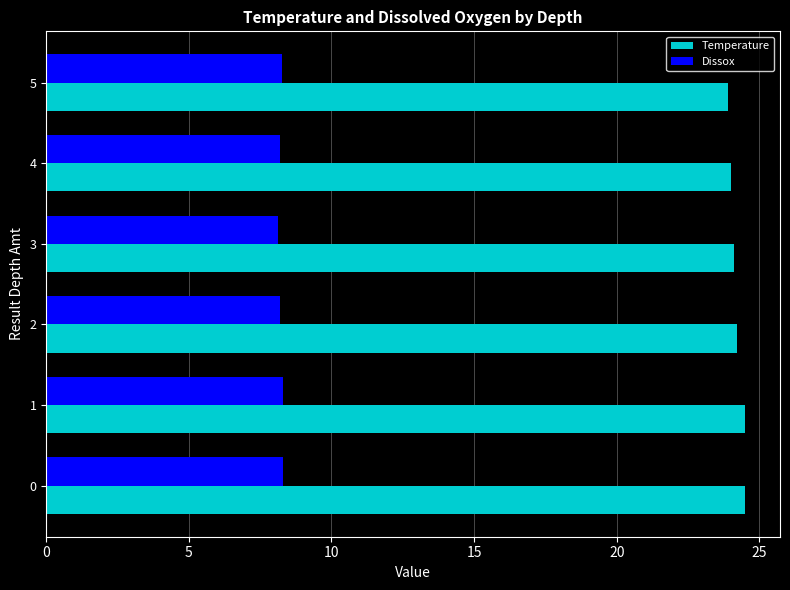

What is the difference between the maximum and second lowest values in the Temperature series?

0.5